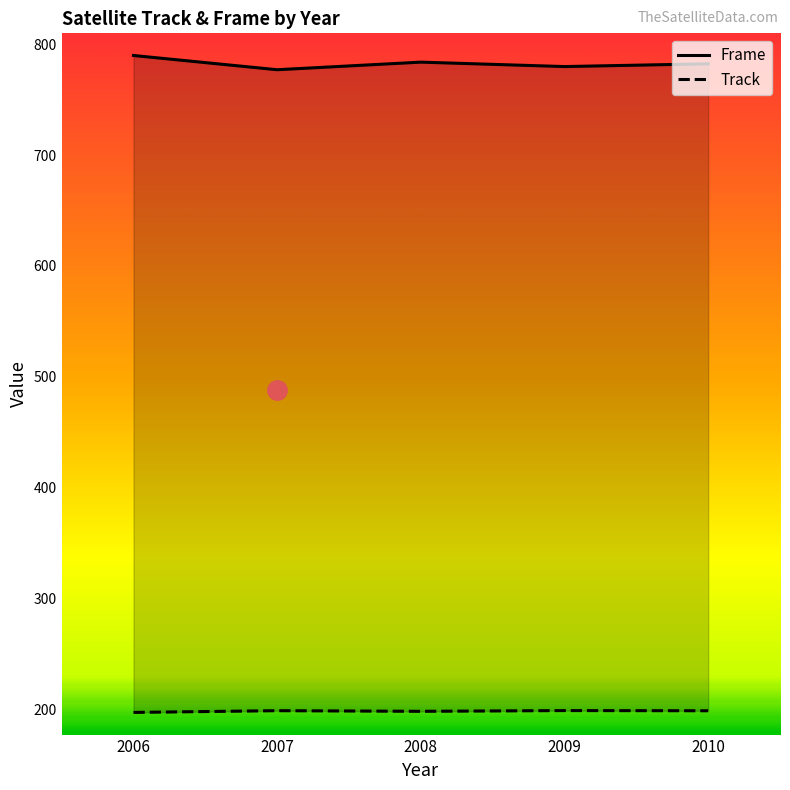

List the series in order of their peak value, highest first.

Frame, Track